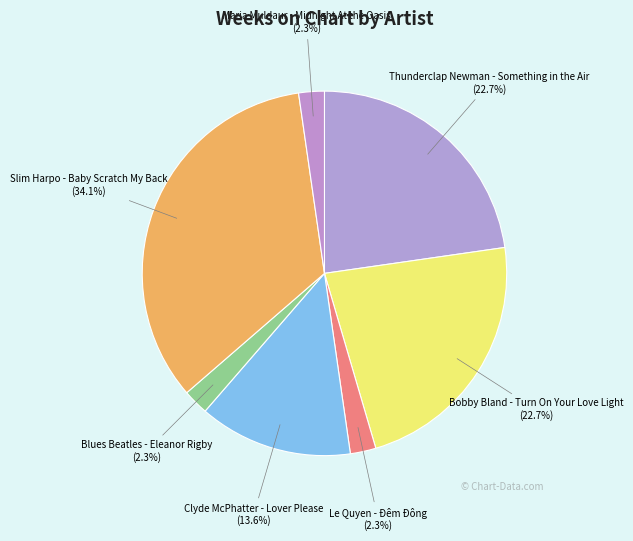

Which slice is the largest?

Slim Harpo - Baby Scratch My Back